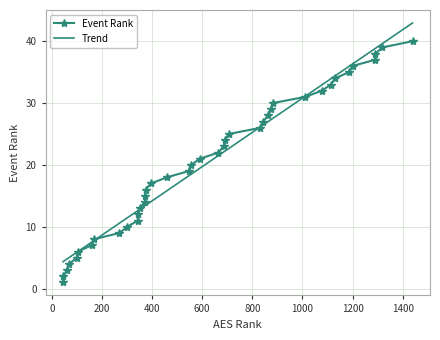

True or false: there are more than 1 points higher than both neighbors.

False